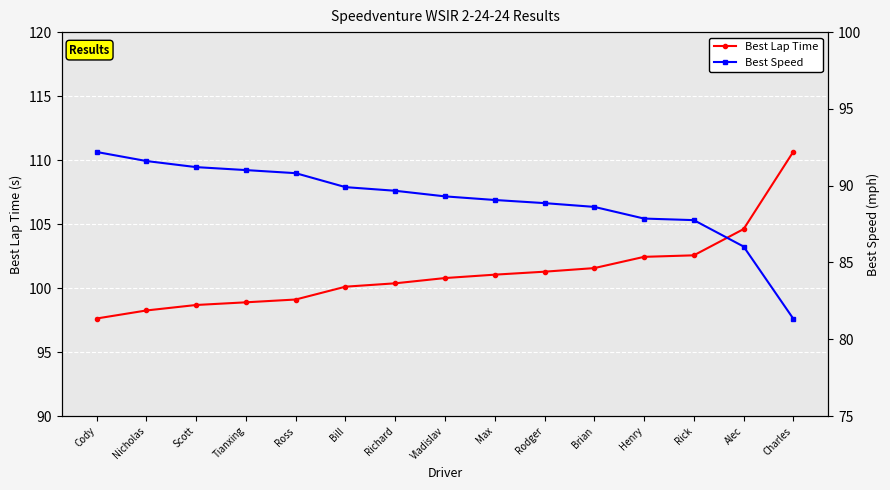

What is the lowest value of the Best Lap Time series?

97.6